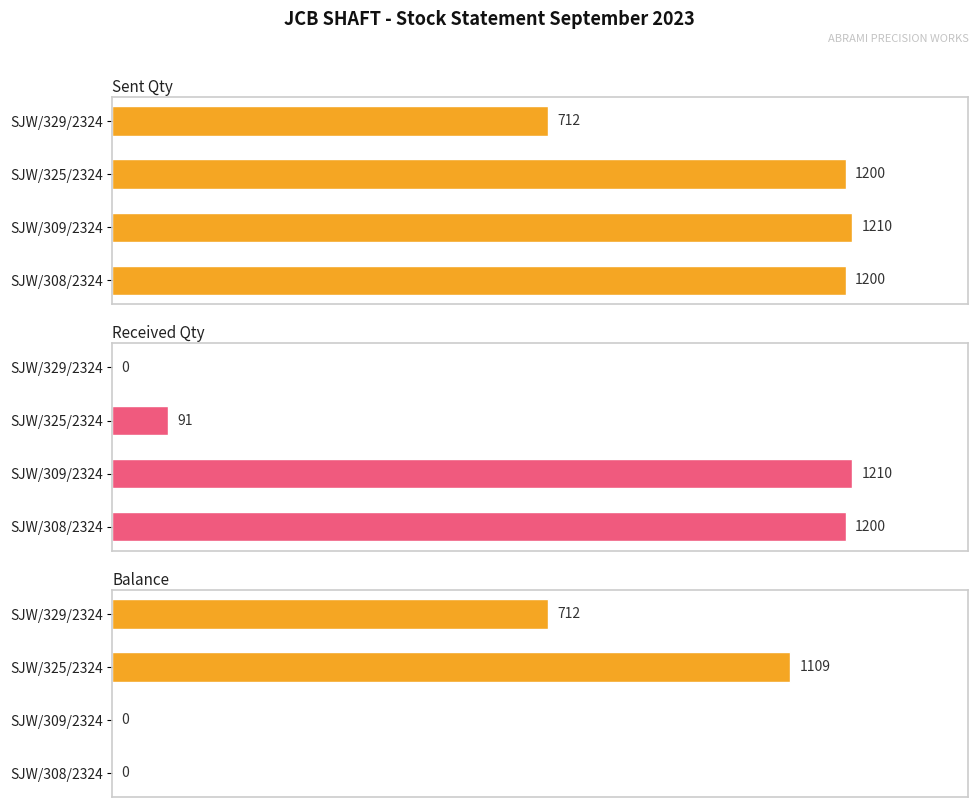

Reading left to right, transcribe all the data shown in this chart.

Sent Qty: 1200	1210	1200	712
Received Qty: 1200	1210	91	0
Balance: 0	0	1109	712